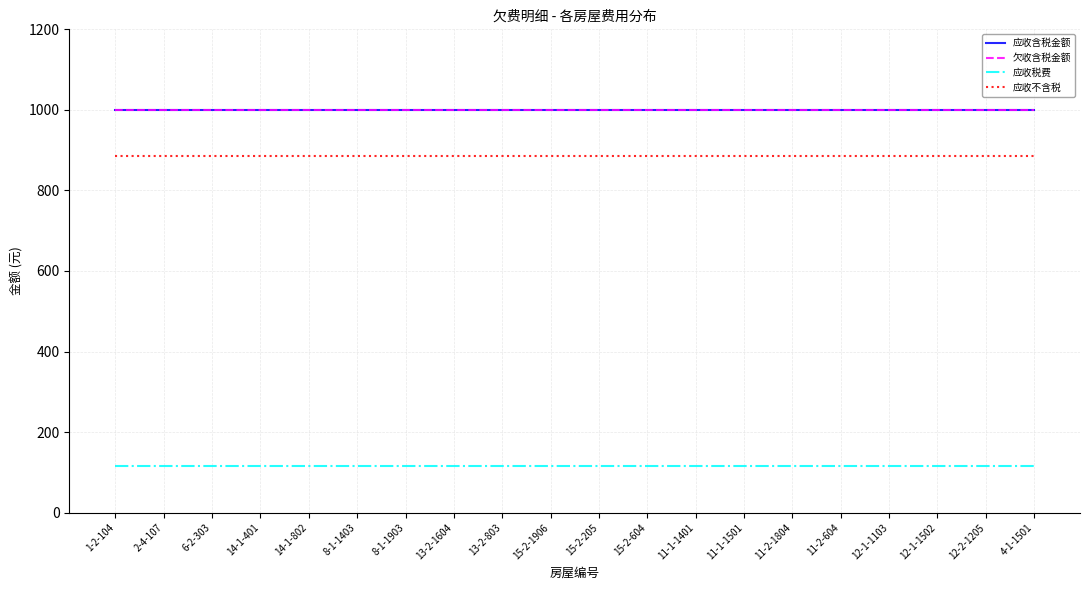

Between 13-2-803 and 11-1-1501, which series saw the biggest shift?

应收含税金额